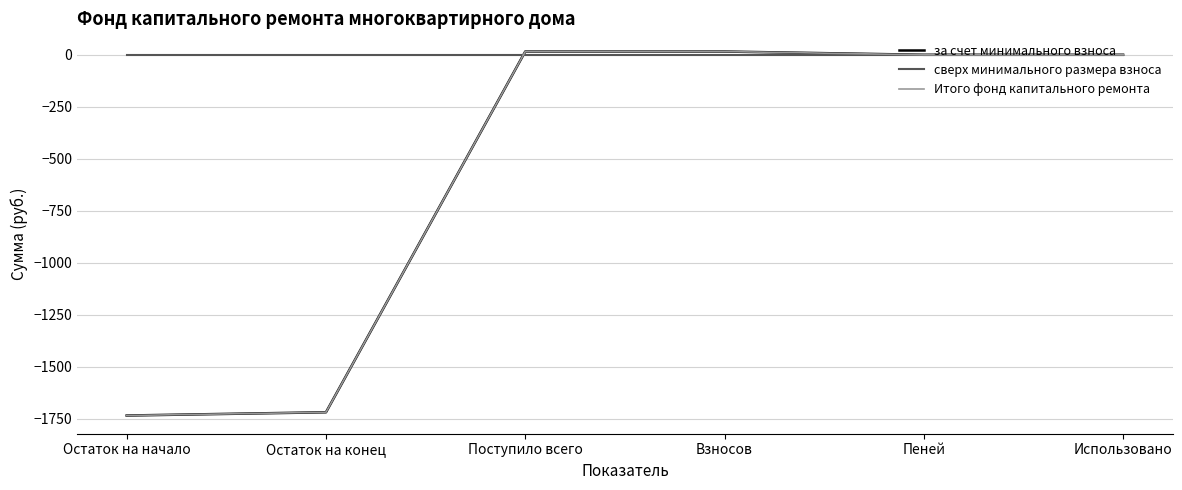

True or false: Итого фонд капитального ремонта has a value of 25.2 at Взносов.

False